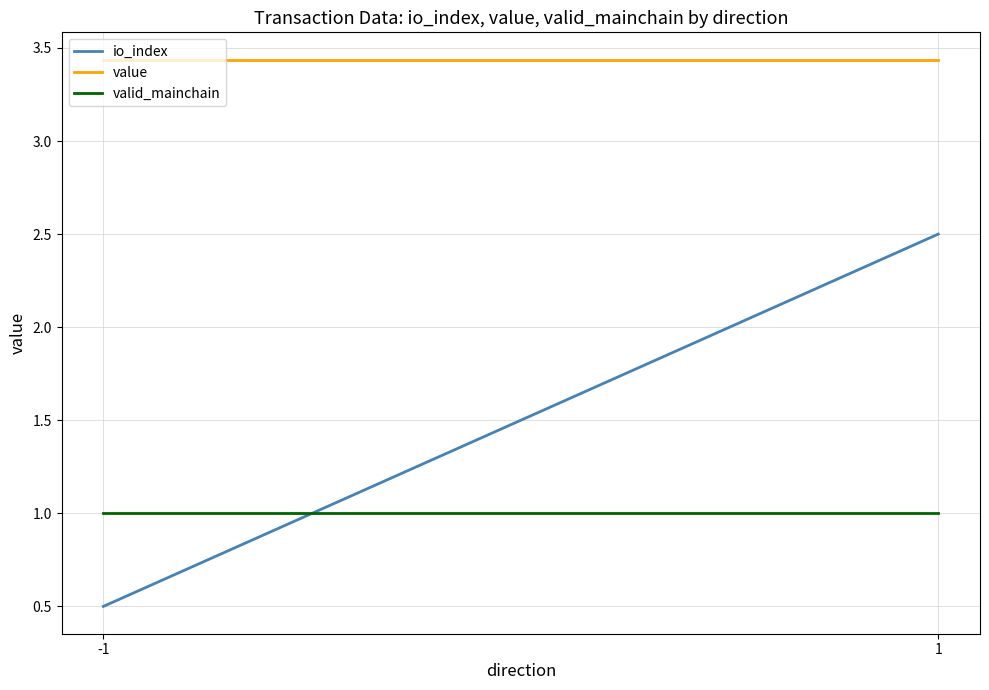

How many value values are between 3 and 4?

2